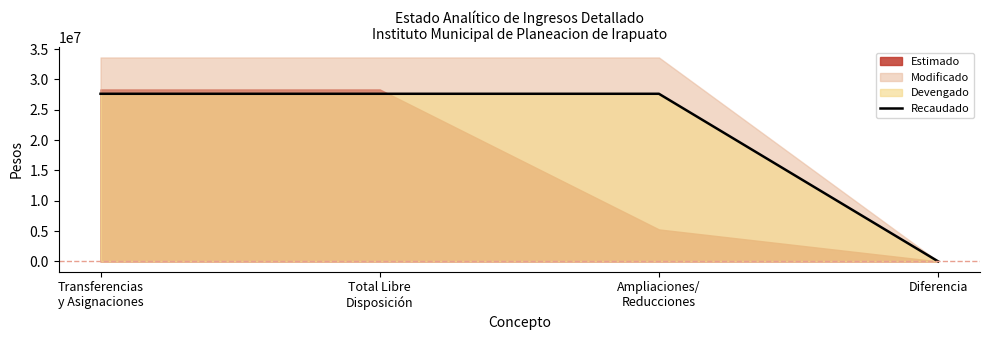

What is the maximum value for Recaudado?

27623768